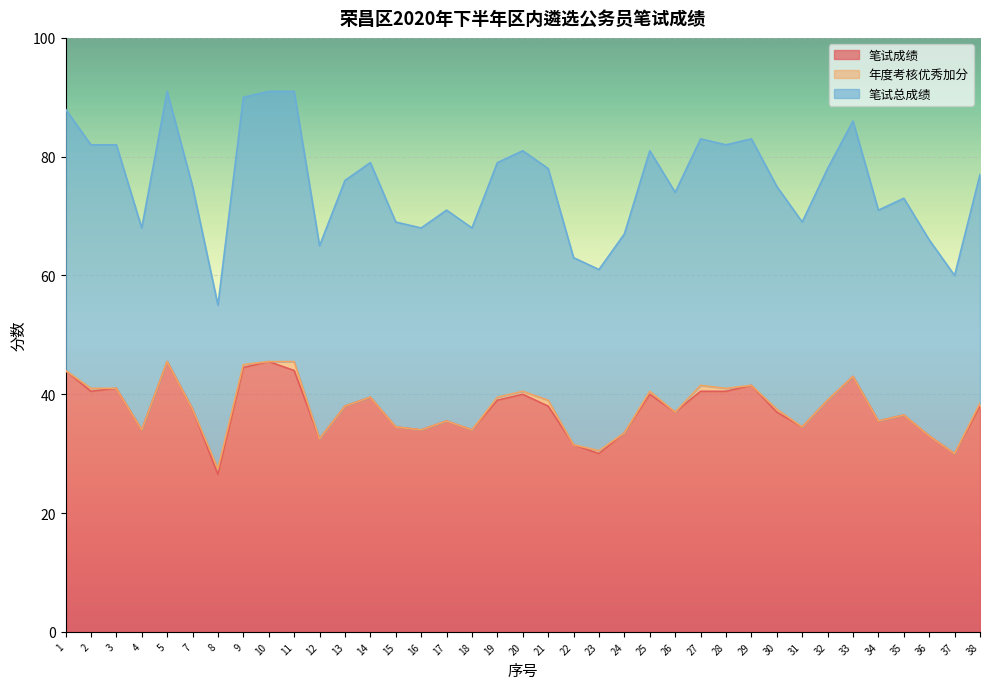

What is the average value of the 笔试总成绩 series?

37.8